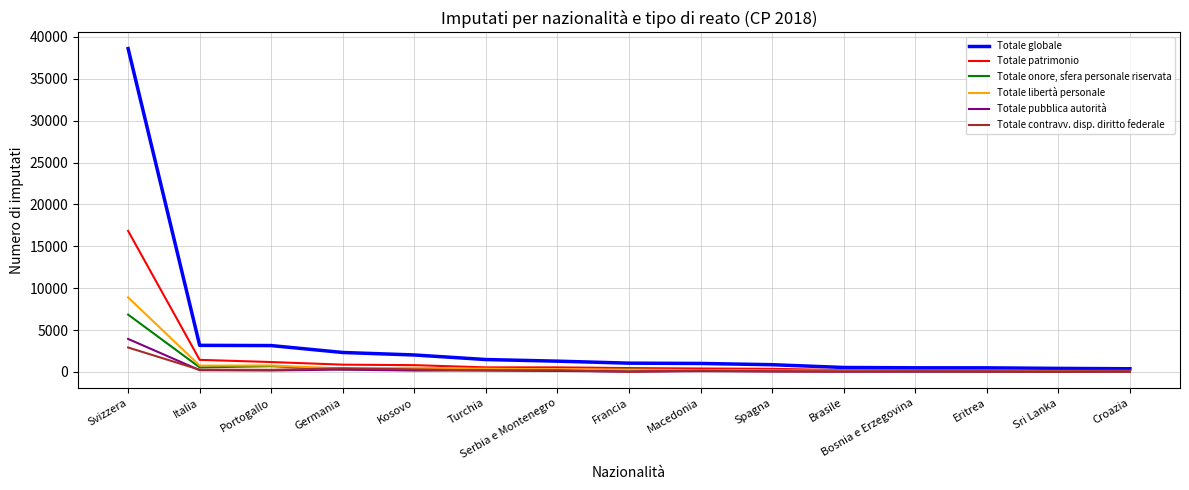

What are all the series names shown in the legend?

Totale globale, Totale patrimonio, Totale onore, sfera personale riservata, Totale libertà personale, Totale pubblica autorità, Totale contravv. disp. diritto federale